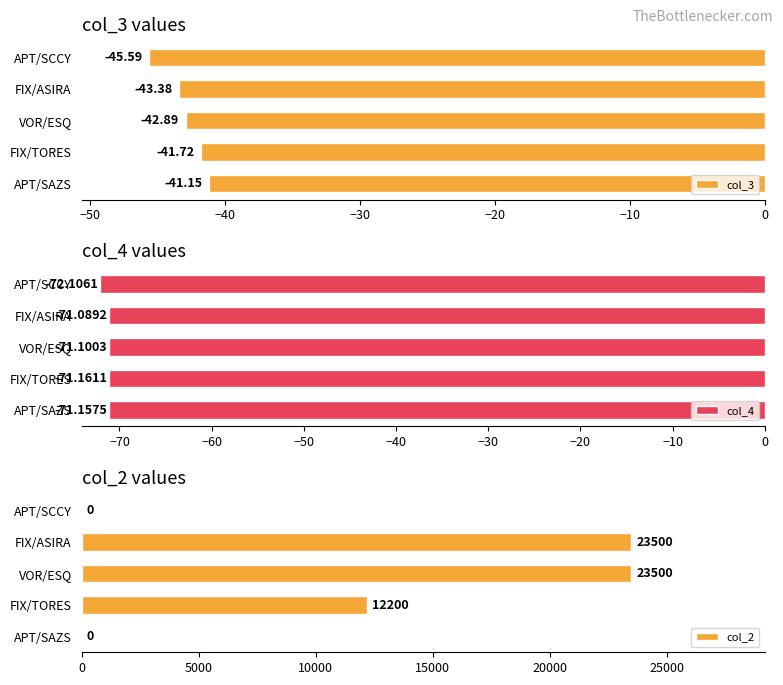

What are all the series names shown in the legend?

col_3, col_4, col_2